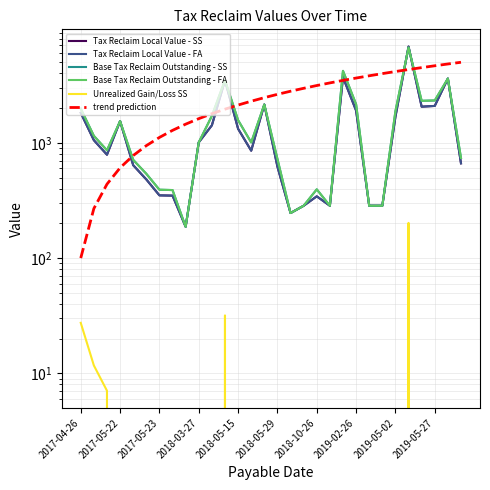

List the series in order of their peak value, lowest first.

Unrealized Gain/Loss SS, trend prediction, Base Tax Reclaim Outstanding - SS, Base Tax Reclaim Outstanding - FA, Tax Reclaim Local Value - SS, Tax Reclaim Local Value - FA